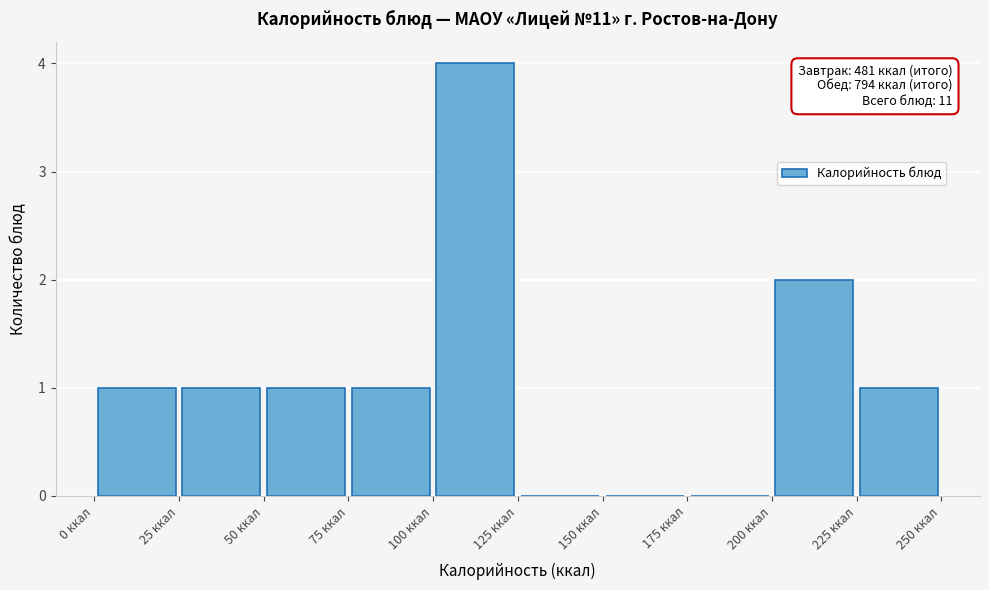

Which range on the x-axis has the tallest bar?

100 to 125